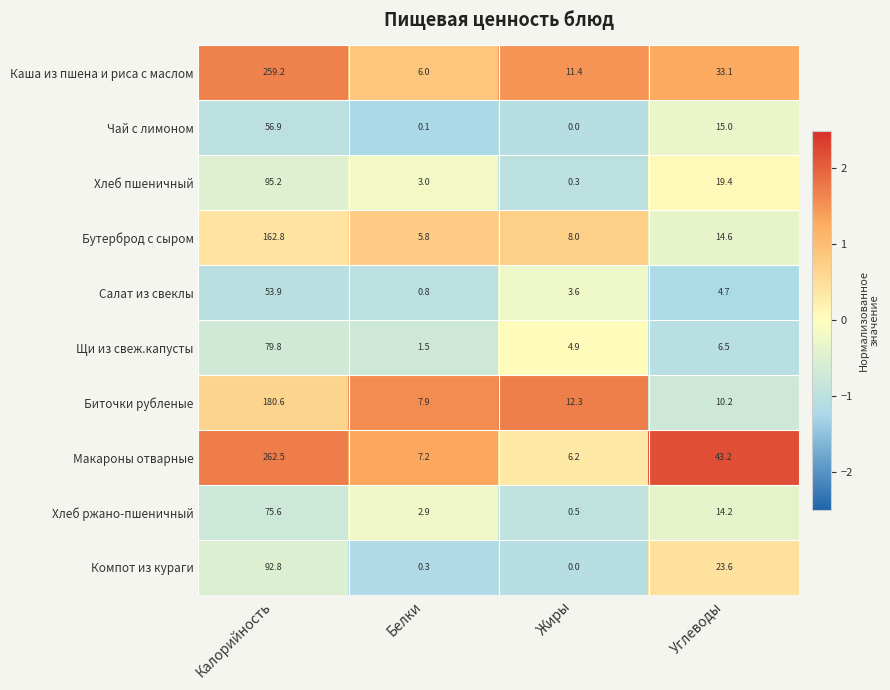

At how many categories does at least one series exceed 2?

4